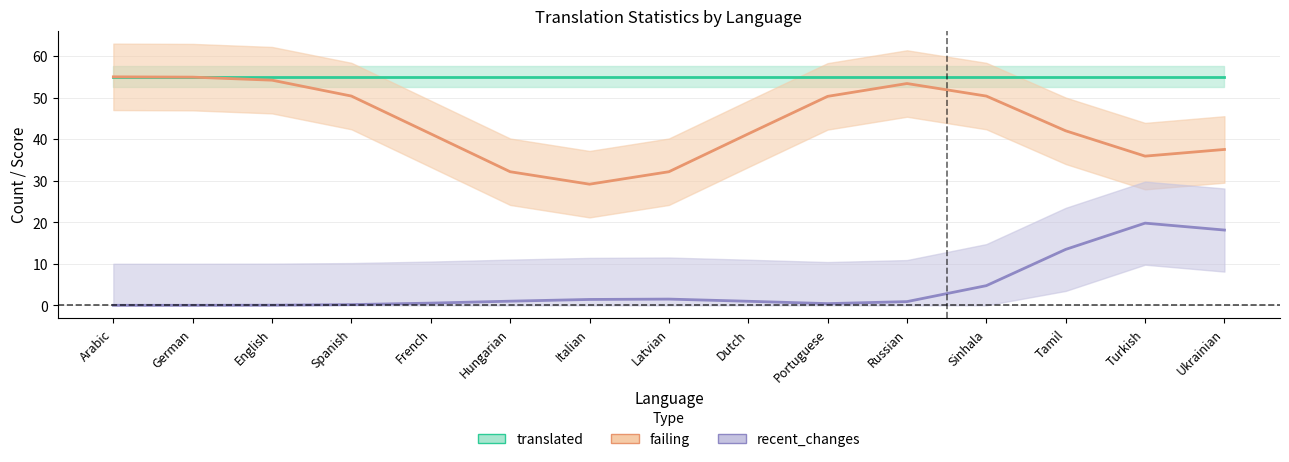

True or false: failing and translated cross at least once.

False